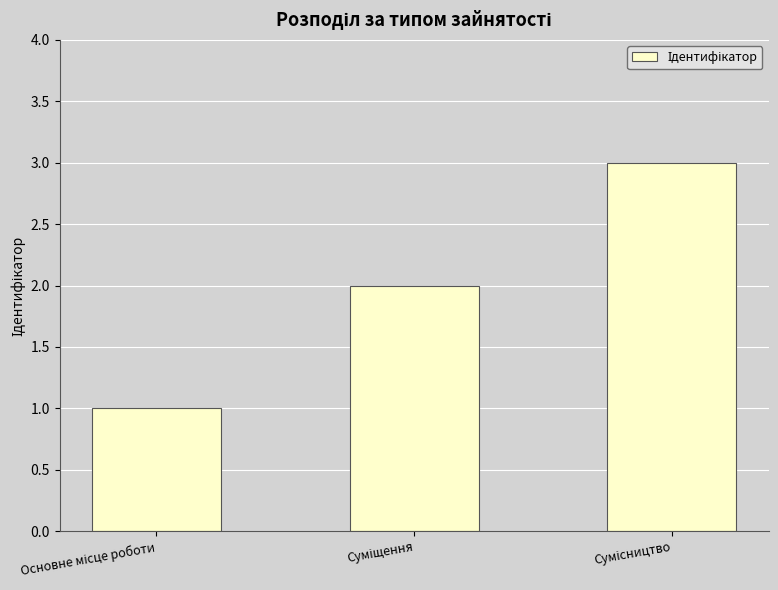

What is the sum of all values?

6